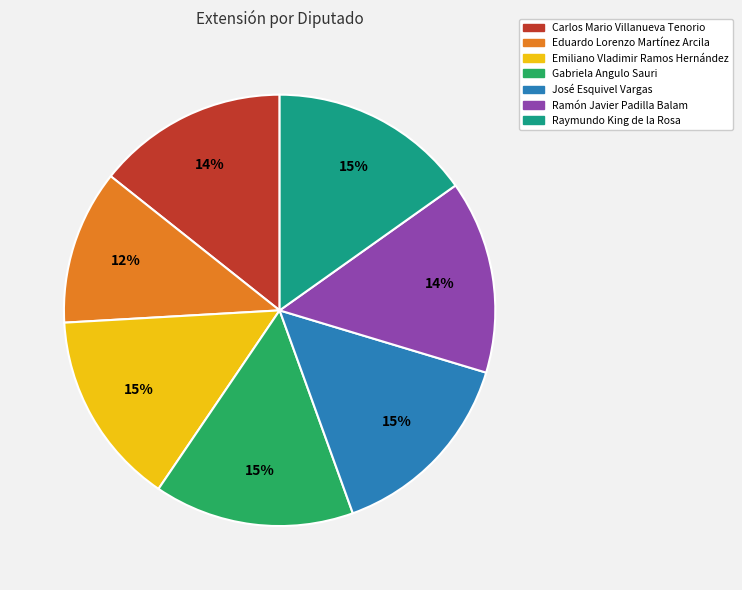

Which has a higher value, Eduardo Lorenzo Martínez Arcila or Ramón Javier Padilla Balam?

Ramón Javier Padilla Balam